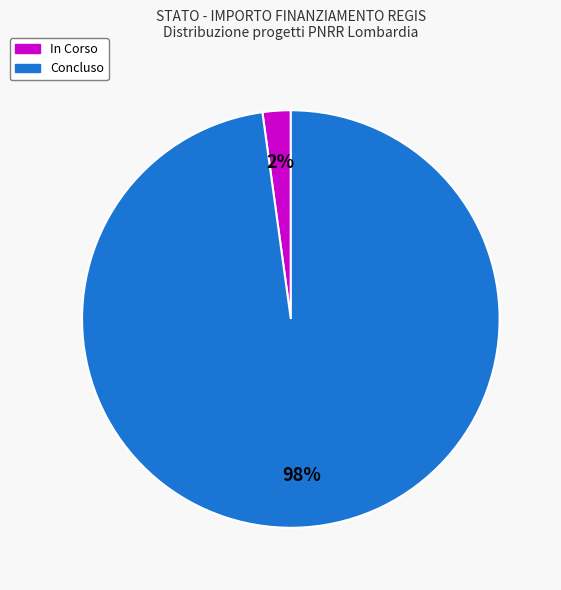

Do Concluso and In Corso together represent more than half of the pie?

Yes